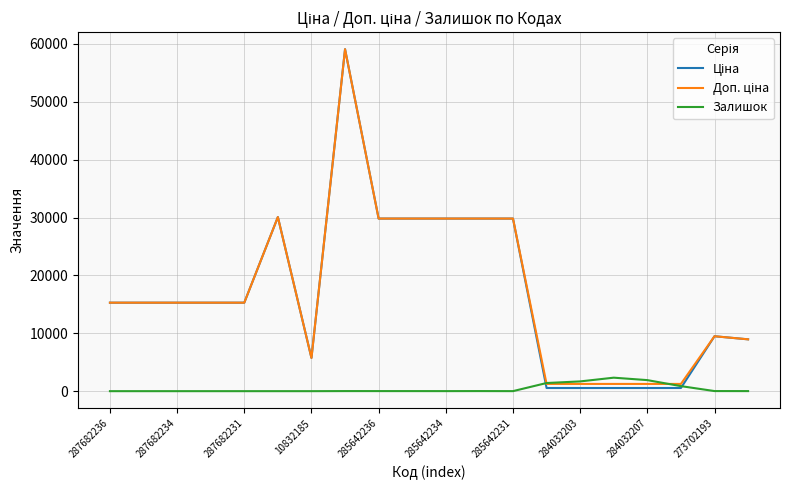

Does the chart display data point markers on the line(s)?

No